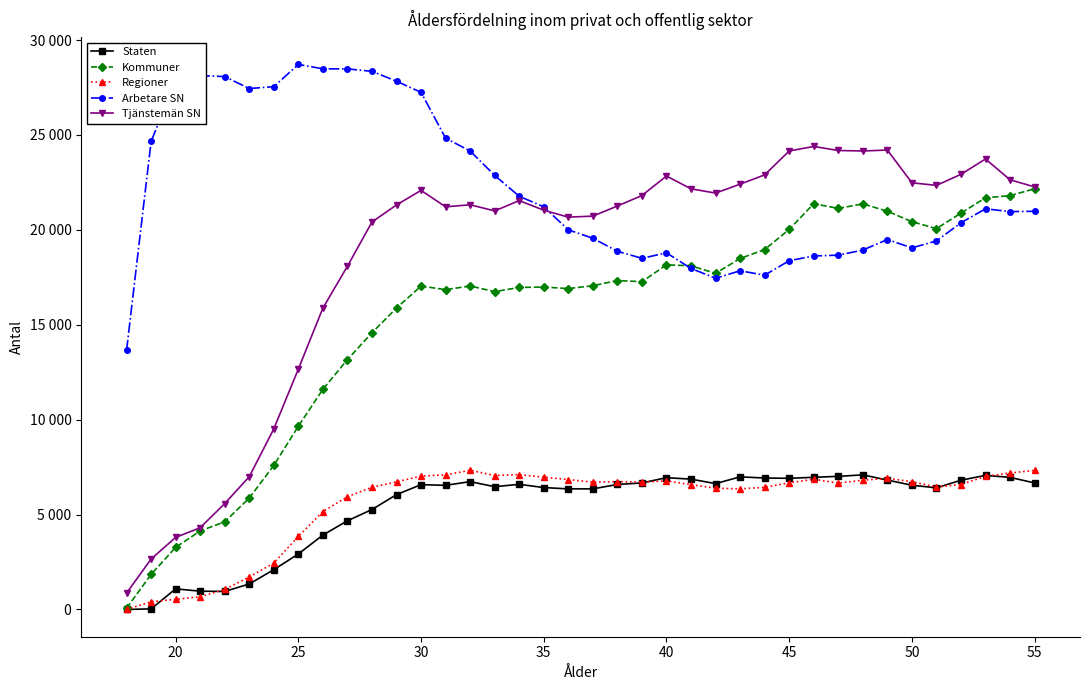

What is the greatest value displayed?

28720